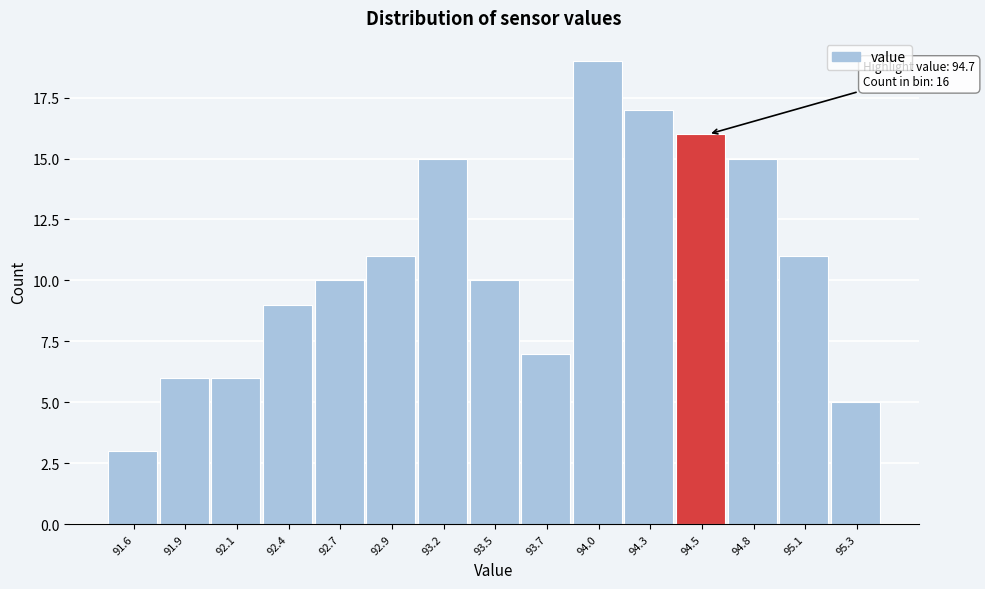

Reading right to left, extract all data points from this chart.

95.3=5	95.1=11	94.8=15	94.5=16	94.3=17	94.0=19	93.7=7	93.5=10	93.2=15	92.9=11	92.7=10	92.4=9	92.1=6	91.9=6	91.6=3